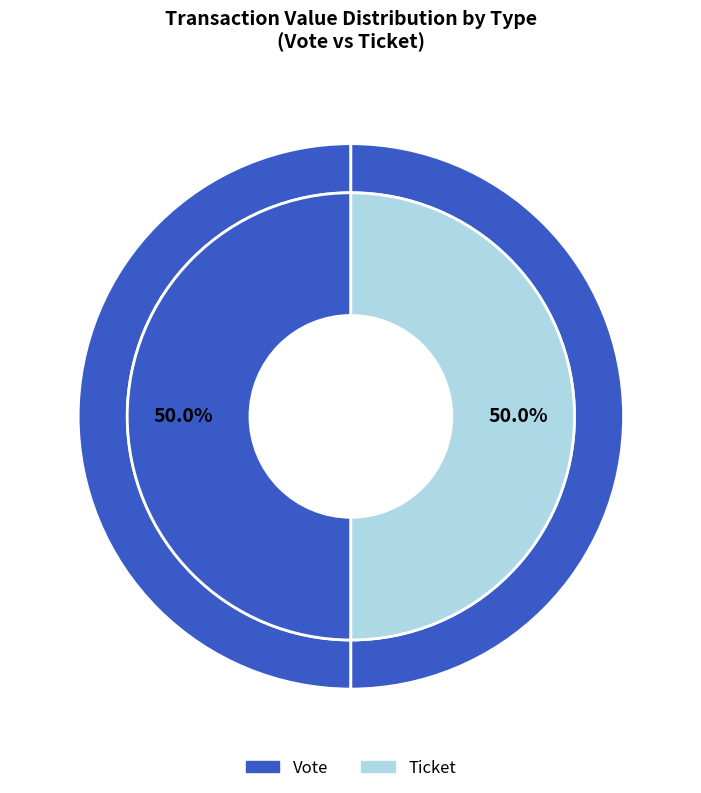

Is it true that Ticket is 1% of the pie?

False